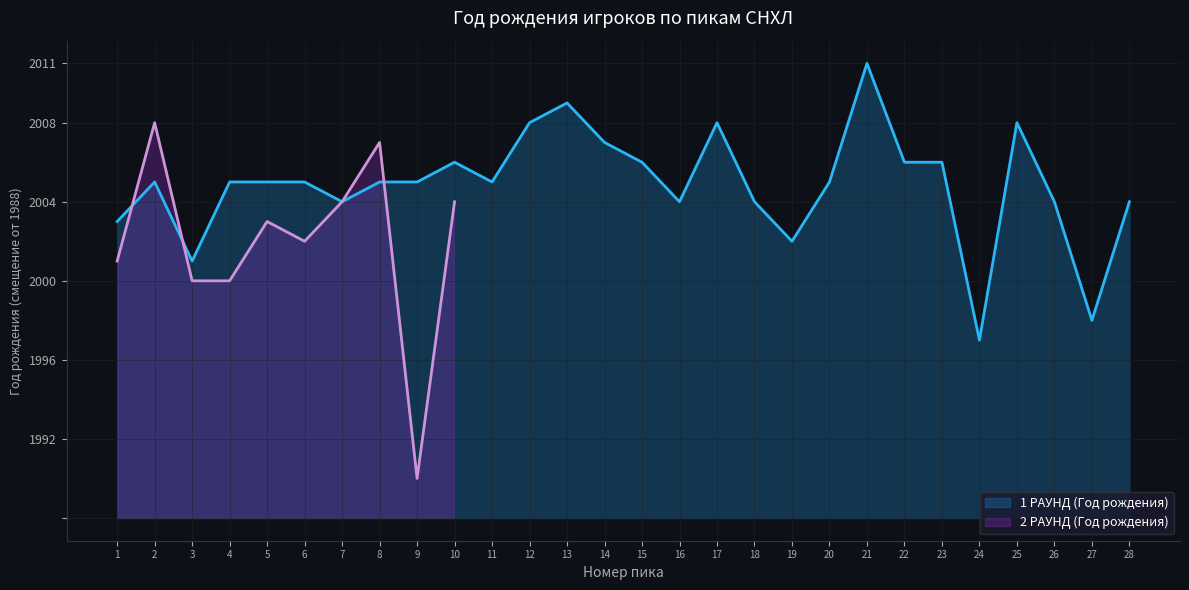

At which category does the data reach its first local peak?

2